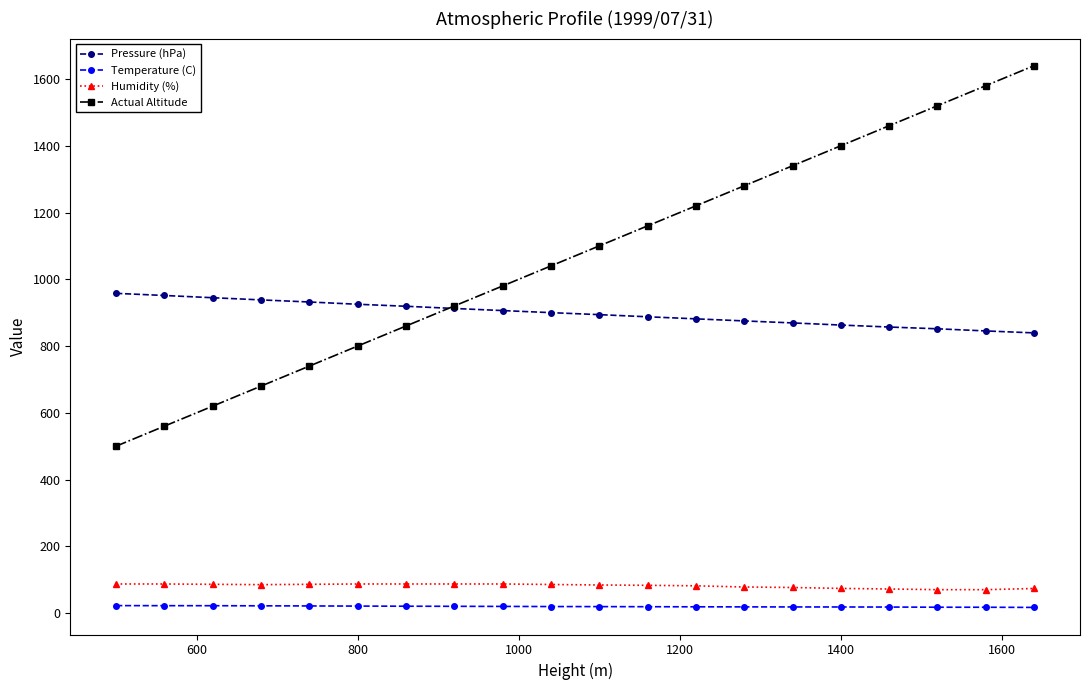

Which series has the largest total across all categories?

Actual Altitude